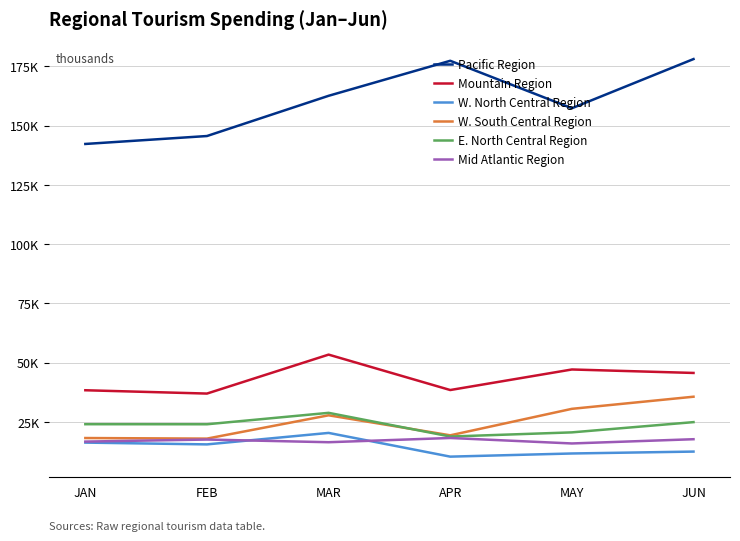

Does the chart display data point markers on the line(s)?

No